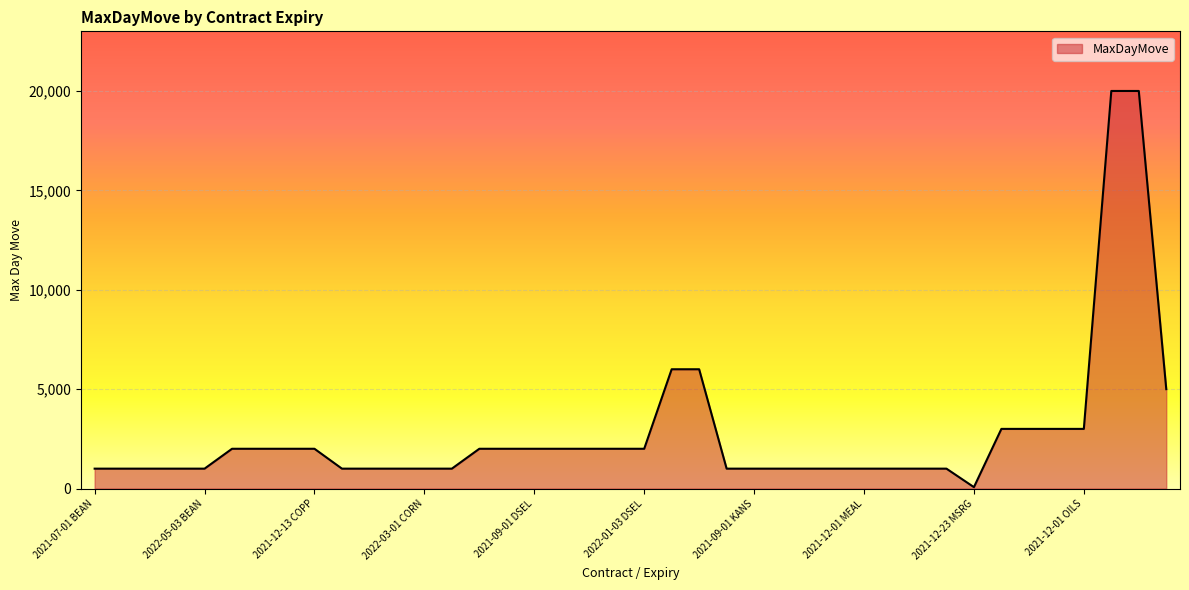

What is the difference between the maximum and minimum values?

19930